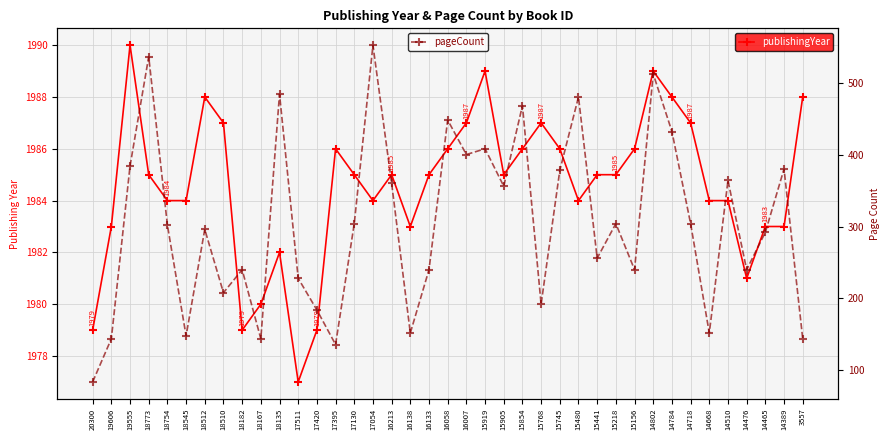

Is the value of publishingYear at 17420 greater than the value of pageCount at 15441?

Yes